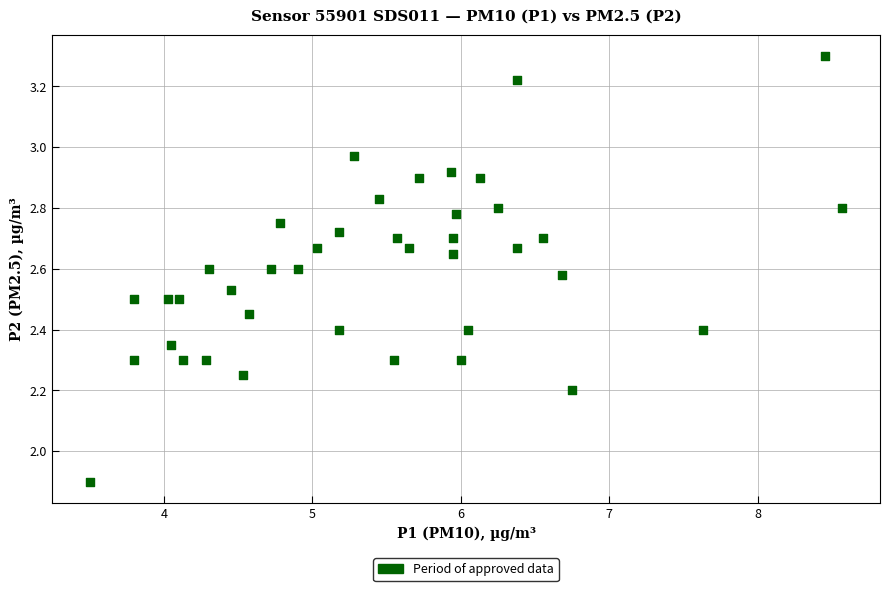

What is the range of X values (max minus min)?

5.1